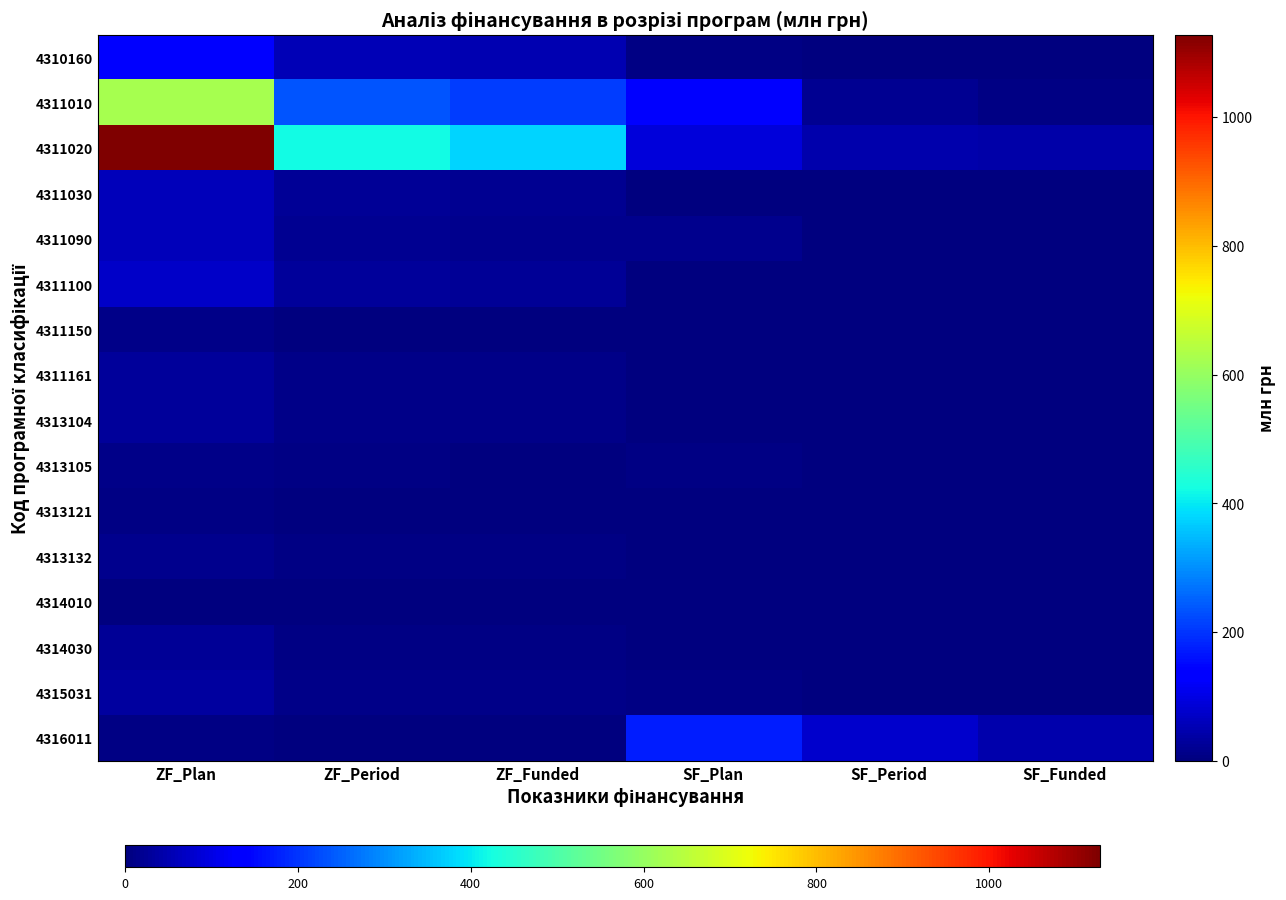

What is the difference between the highest and lowest values at ZF_Funded?

377.3